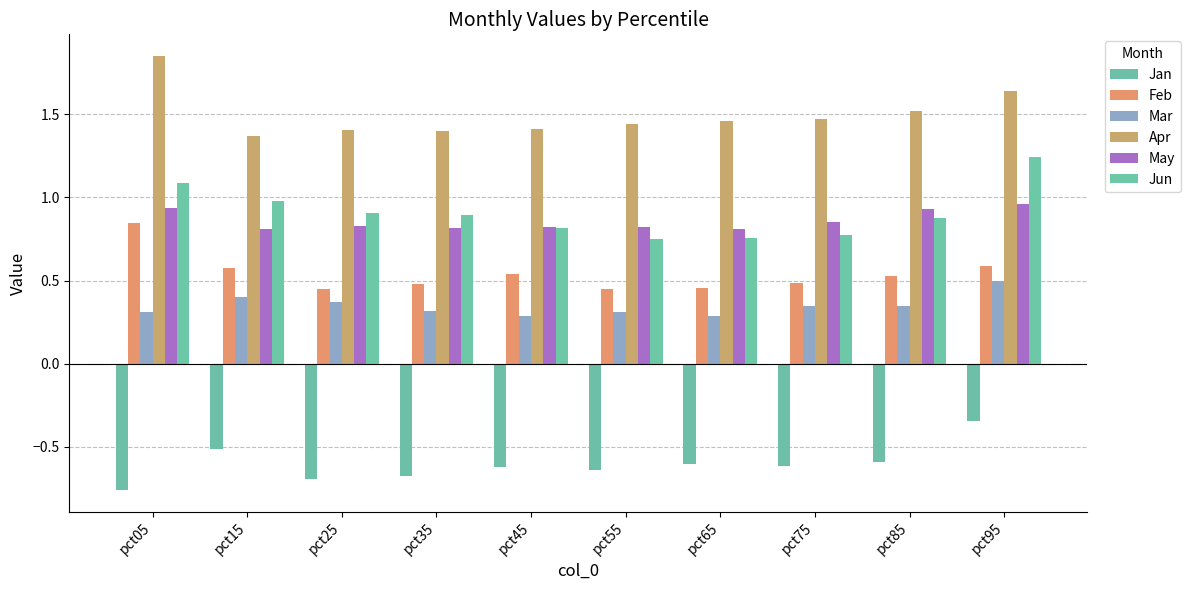

Reading left to right, list all the values displayed in this chart.

Jan: -0.8	-0.5	-0.7	-0.7	-0.6	-0.6	-0.6	-0.6	-0.6	-0.3
Feb: 0.8	0.6	0.4	0.5	0.5	0.4	0.5	0.5	0.5	0.6
Mar: 0.3	0.4	0.4	0.3	0.3	0.3	0.3	0.3	0.3	0.5
Apr: 1.8	1.4	1.4	1.4	1.4	1.4	1.5	1.5	1.5	1.6
May: 0.9	0.8	0.8	0.8	0.8	0.8	0.8	0.9	0.9	1.0
Jun: 1.1	1.0	0.9	0.9	0.8	0.7	0.8	0.8	0.9	1.2